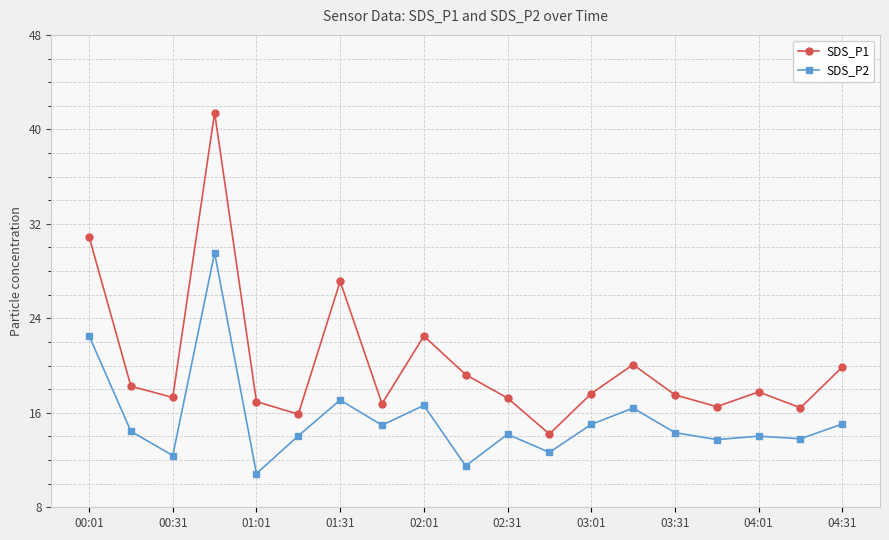

Which series has the widest spread of values?

SDS_P1